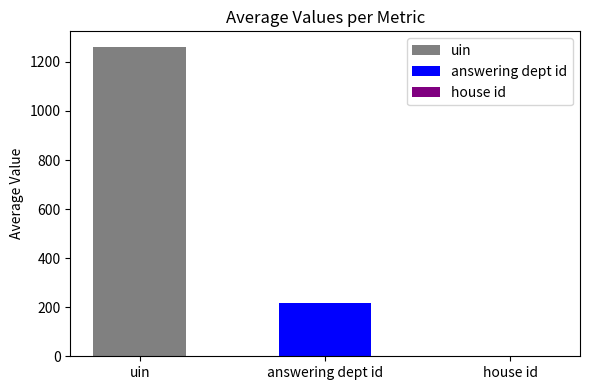

What is the average value of the answering dept id series?

217